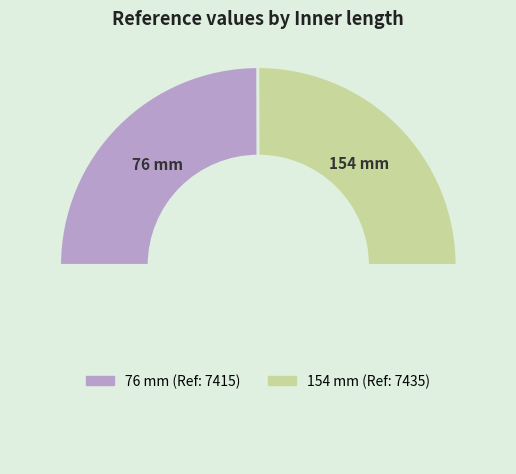

Rank the categories by value from highest to lowest.

154 mm, 76 mm